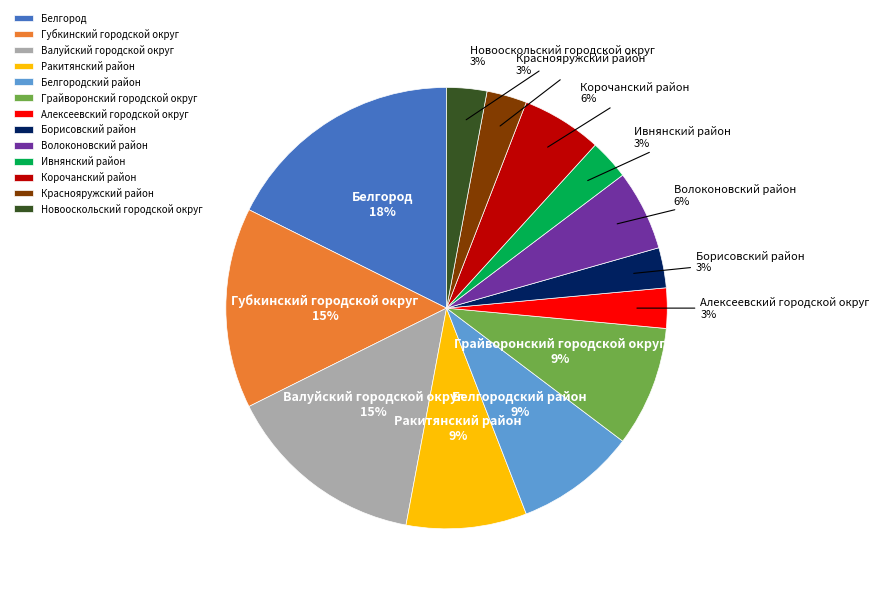

Is the sum of Краснояружский район and Волоконовский район greater than half?

No